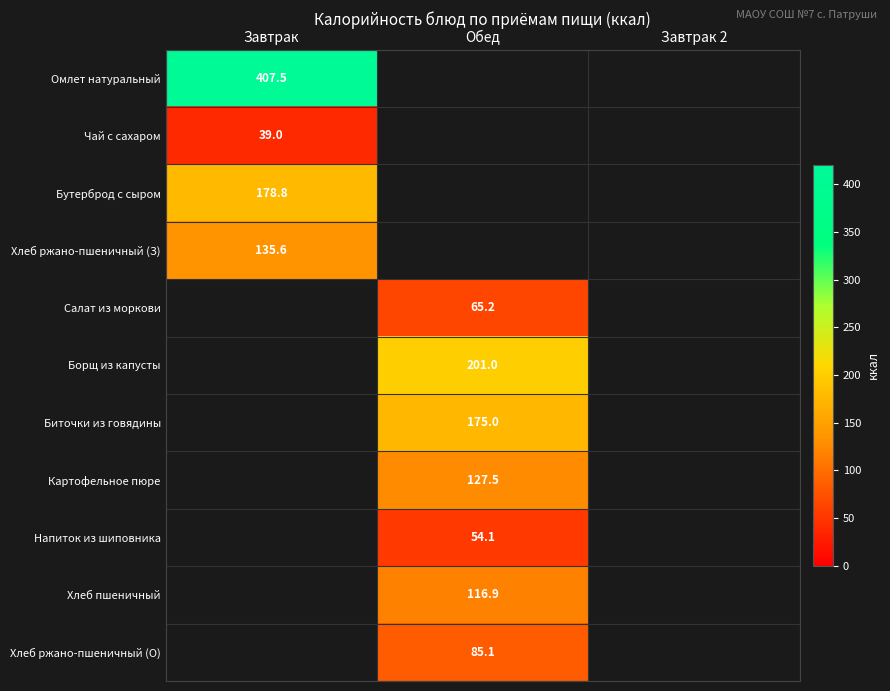

True or false: Хлеб ржано-пшеничный (О) has a value of 85.1 at Обед.

True